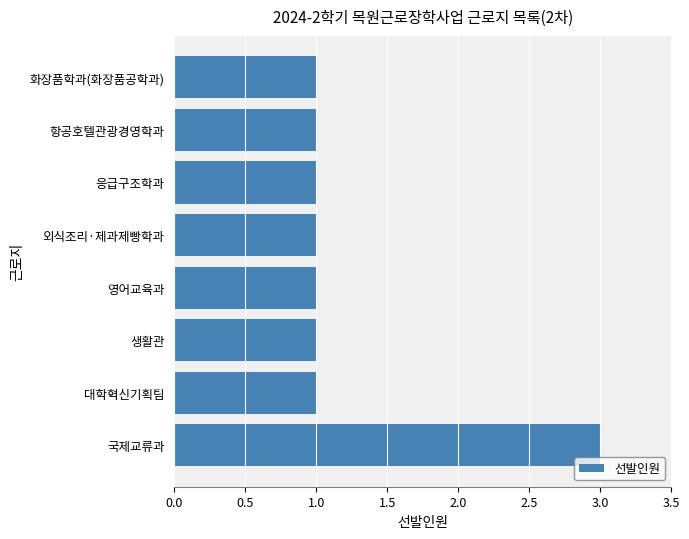

Approximately how many times larger is the value at 영어교육과 compared to 생활관?

1.0